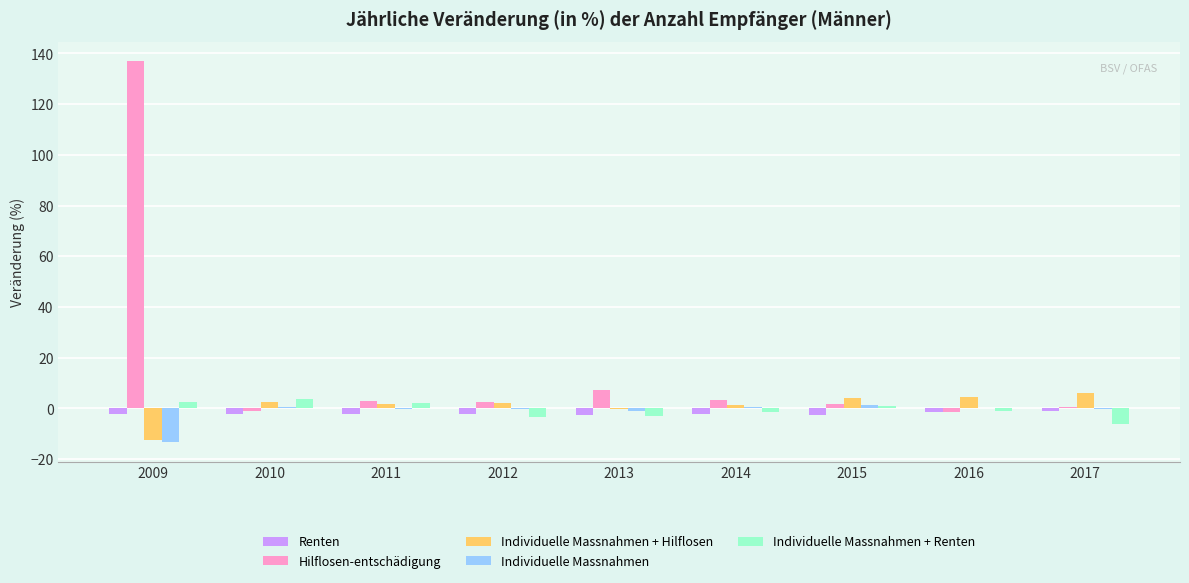

How many distinct data groups are displayed?

5